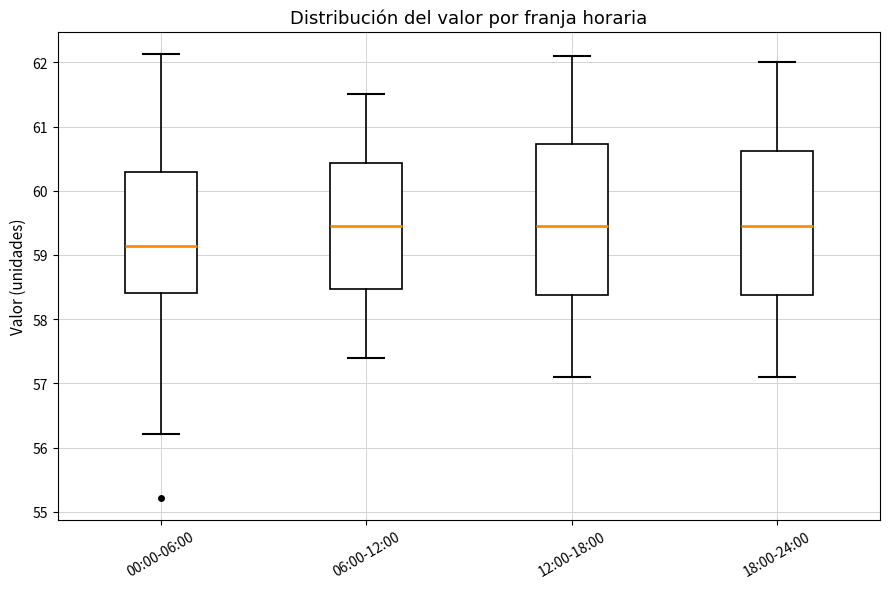

Where is the lower edge of the box for 06:00-12:00 on the y-axis? The values are not printed on the chart, so give them approximately, as read against the axis.

58.5